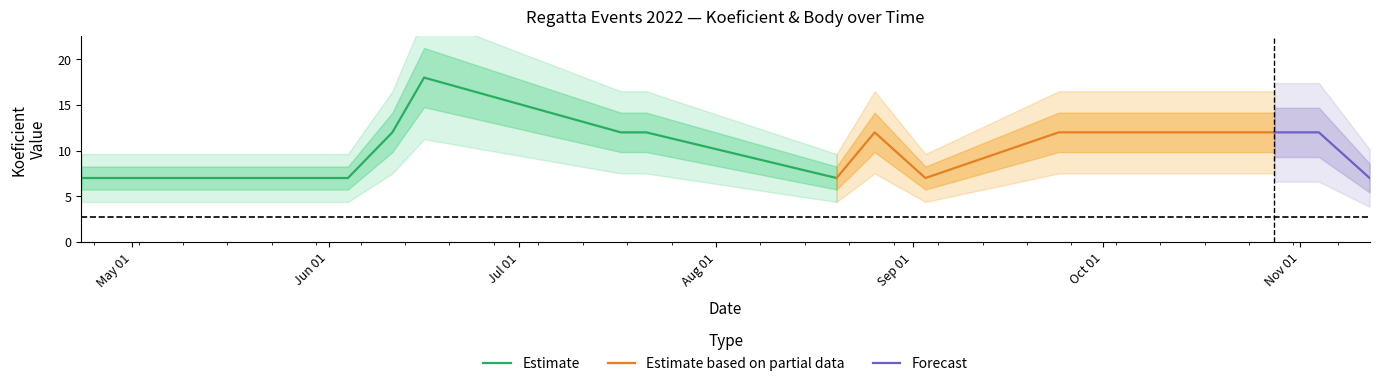

At which category does Koeficient reach its first local peak?

2022-06-16